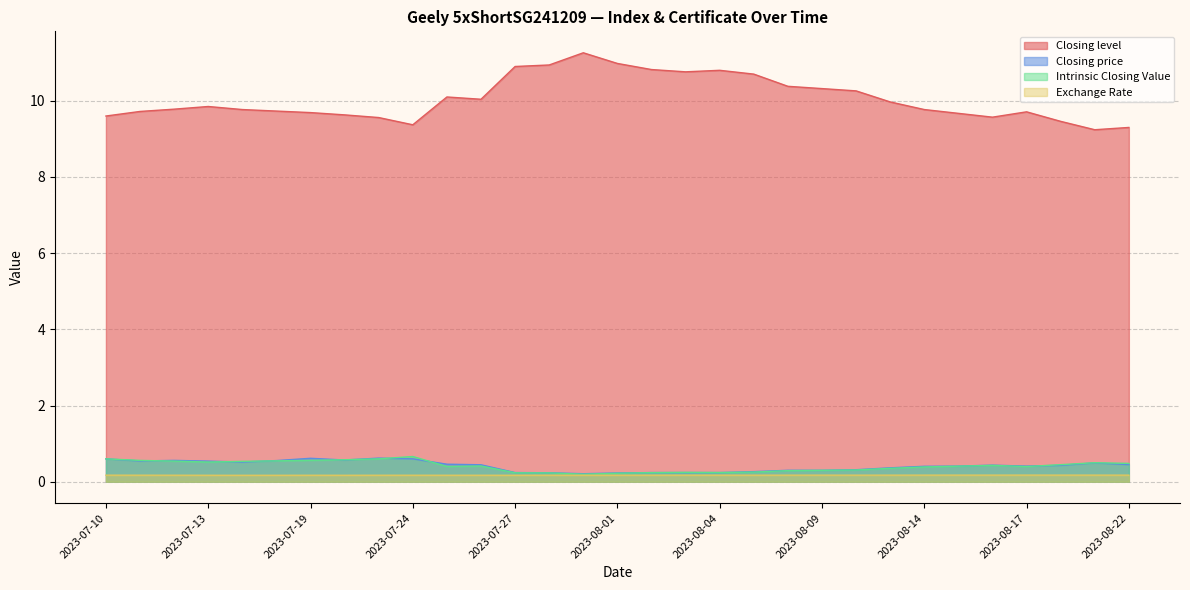

The Closing price series shows 1.1 at 2023-07-19. True or false?

False